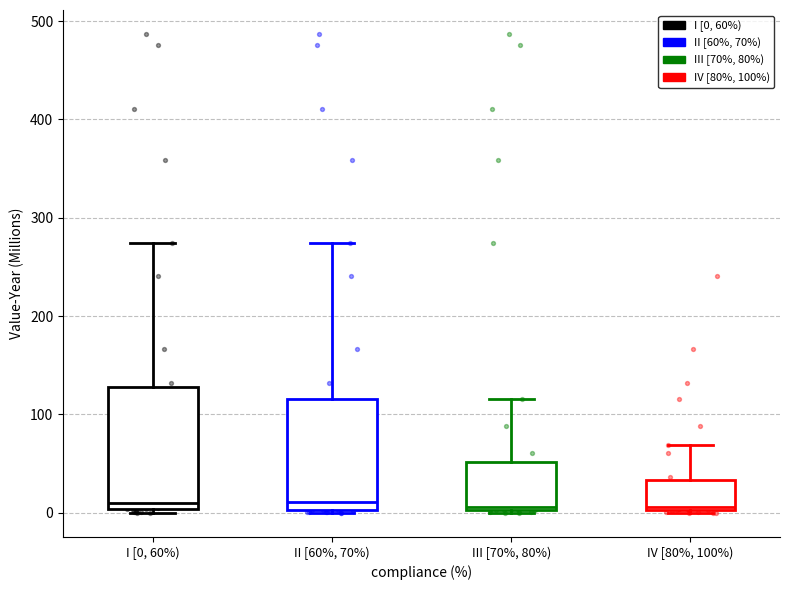

Reading left to right, read every box against the y-axis: the position of its median line, the range the box covers, and the ends of its whiskers. The values are not printed on the chart, so give them approximately, as read against the axis.

I [0, 60%): median 10, box 0 to 130, whiskers 0 (just below the box's lower edge) to 270
II [60%, 70%): median 10, box 0 to 120, whiskers 0 to 270
III [70%, 80%): median 10, box 0 to 50, whiskers 0 (just below the box's lower edge) to 120
IV [80%, 100%): median 10, box 0 to 30, whiskers 0 (just below the box's lower edge) to 70